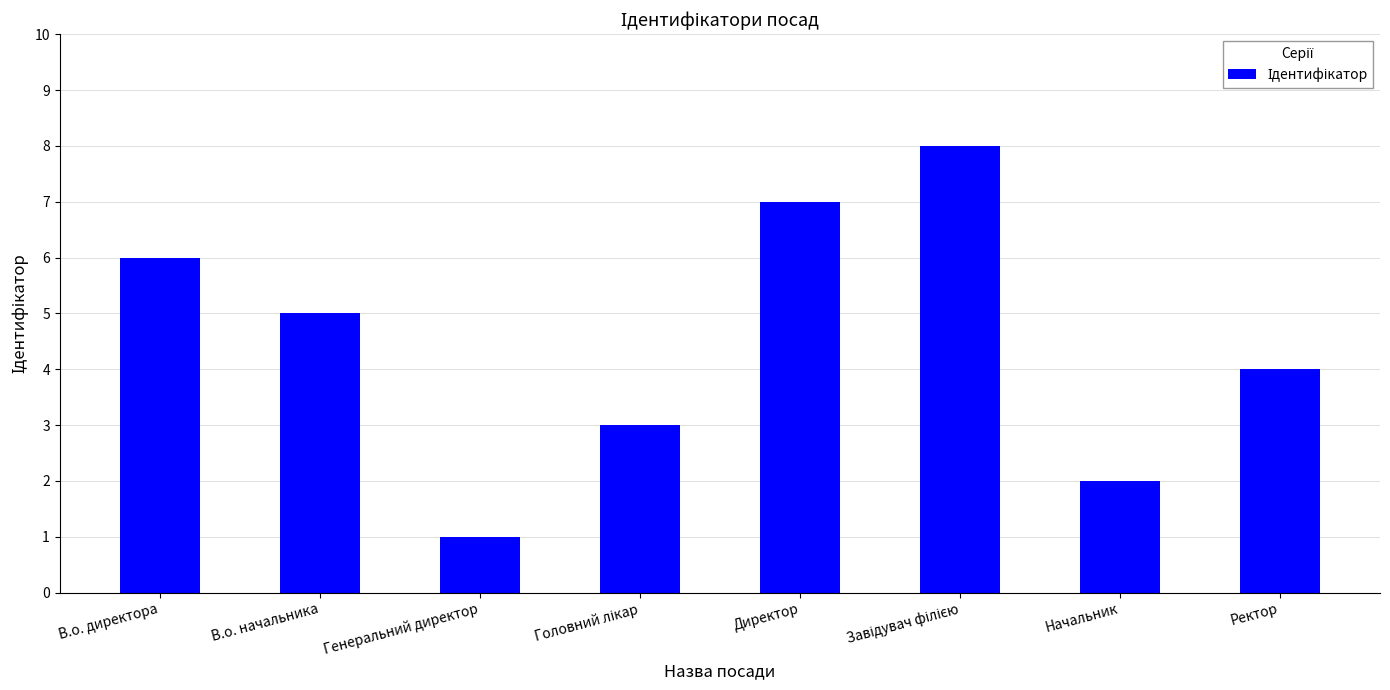

The value at Начальник is 2. True or false?

True